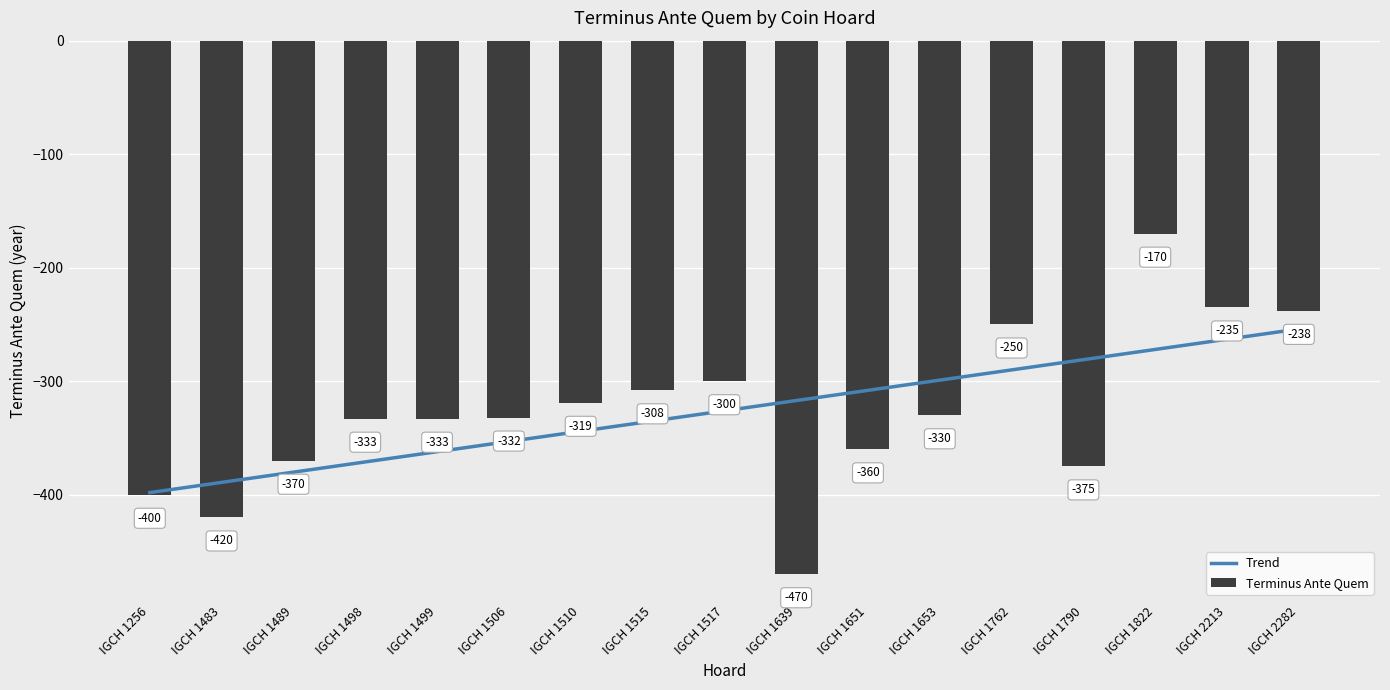

List the labels in order of Trend value, smallest first.

IGCH 1256, IGCH 1483, IGCH 1489, IGCH 1498, IGCH 1499, IGCH 1506, IGCH 1510, IGCH 1515, IGCH 1517, IGCH 1639, IGCH 1651, IGCH 1653, IGCH 1762, IGCH 1790, IGCH 1822, IGCH 2213, IGCH 2282